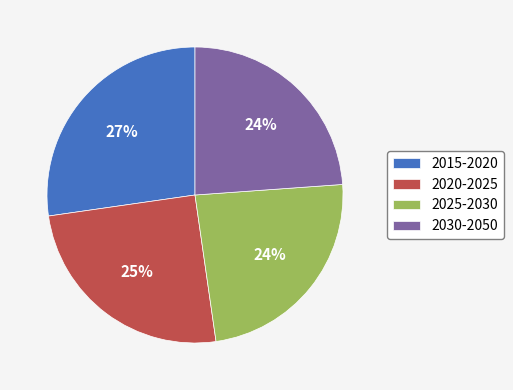

Do 2020-2025 and 2015-2020 together represent more than half of the pie?

Yes